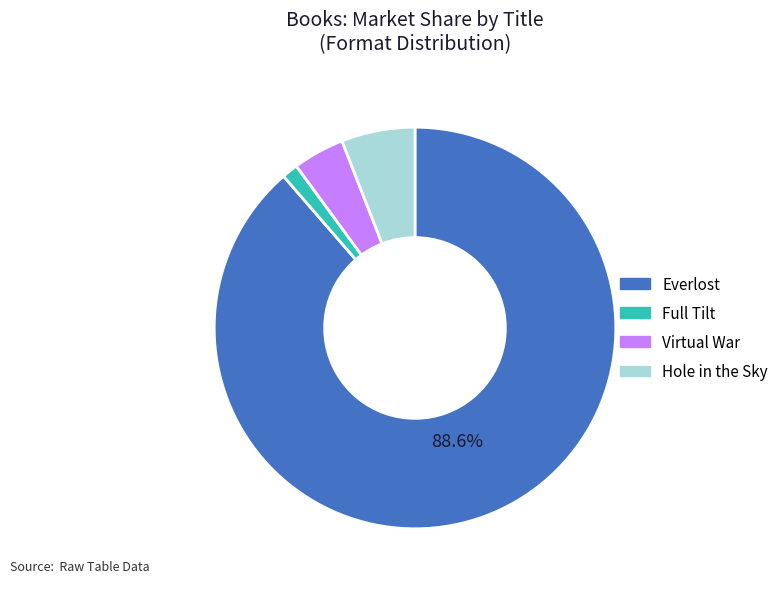

To the nearest percent, what is the difference between the largest and smallest slice percentages?

87%